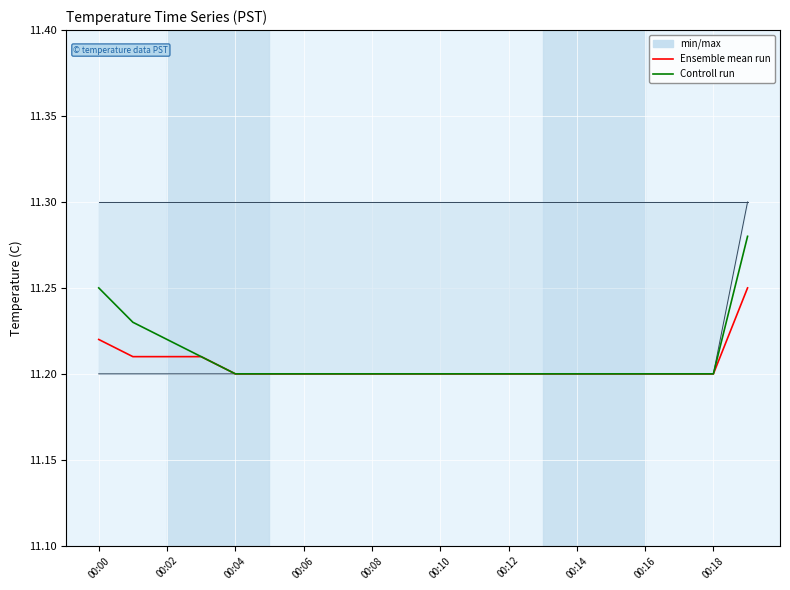

Rank the series by their maximum value, from highest to lowest.

min/max, Controll run, Ensemble mean run